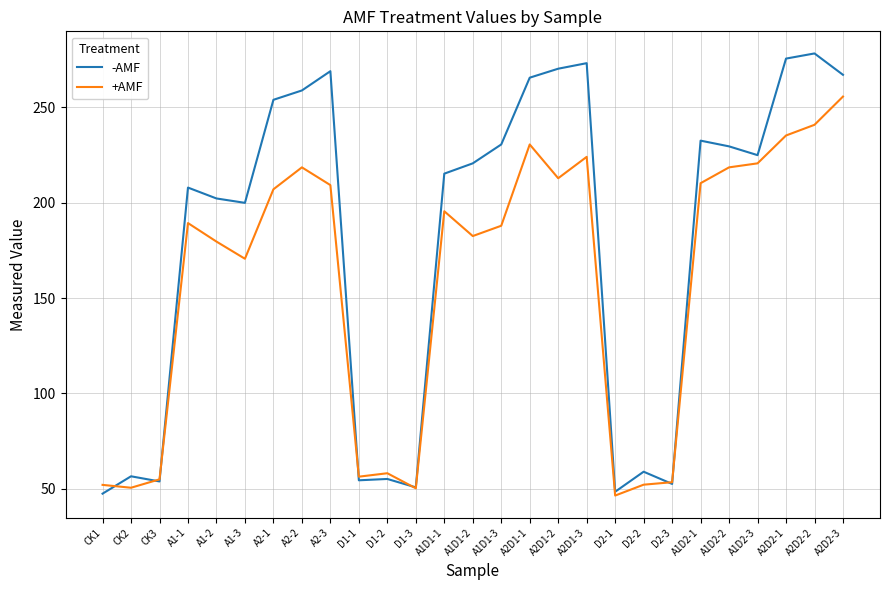

Rank the series by their average value, from lowest to highest.

+AMF, -AMF